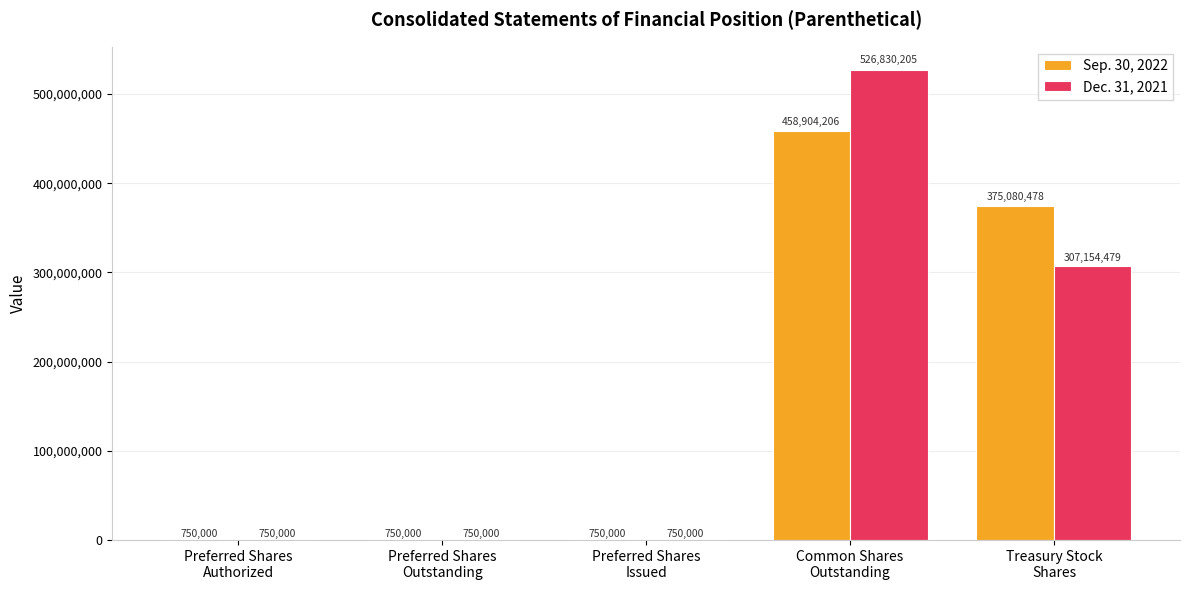

Which category has the highest value across all series?

Common Shares
Outstanding